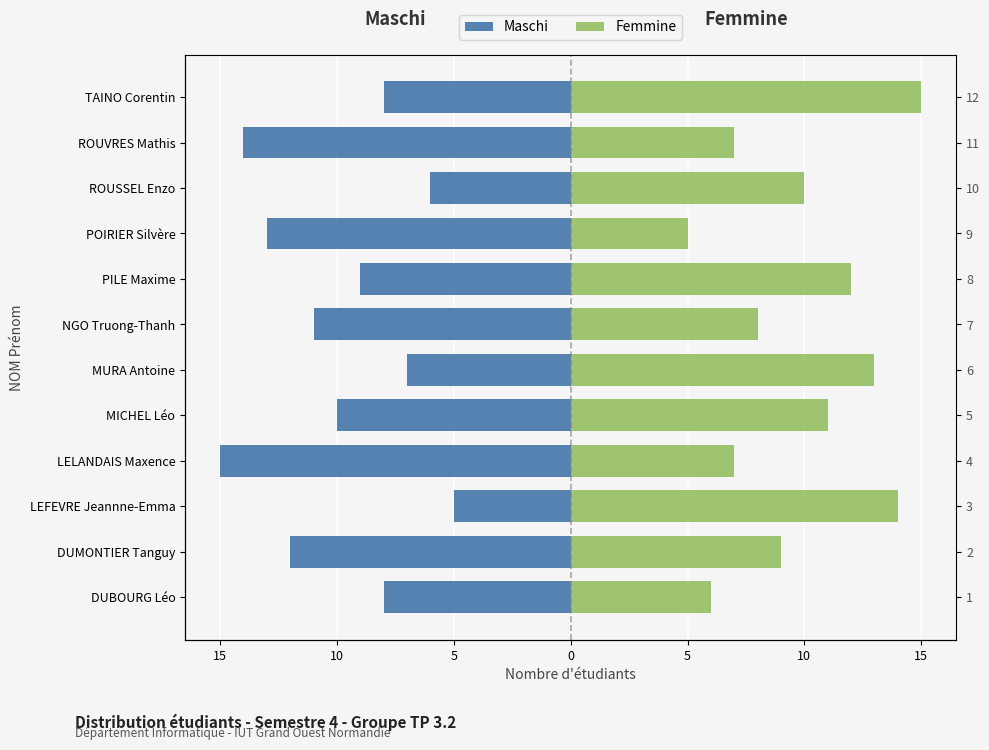

What is the label of the 8th bar from the left?

PILE Maxime